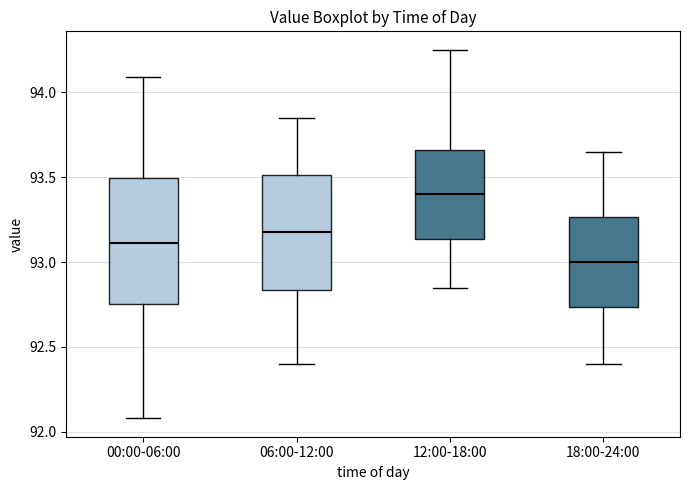

Where is the upper edge of the box for 06:00-12:00 on the y-axis? The values are not printed on the chart, so give them approximately, as read against the axis.

93.50